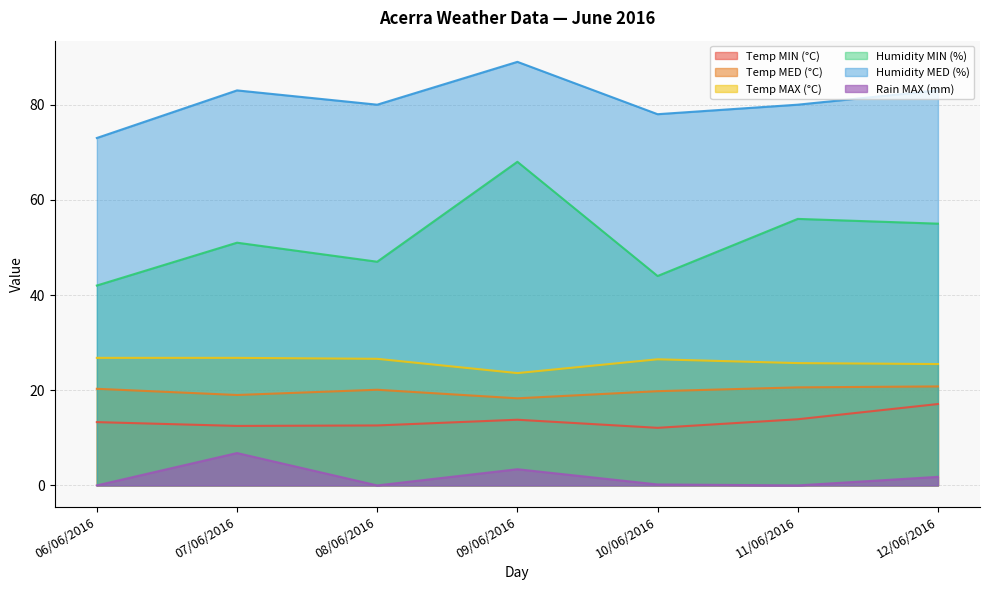

Which series has the widest spread of values?

Humidity MIN (%)